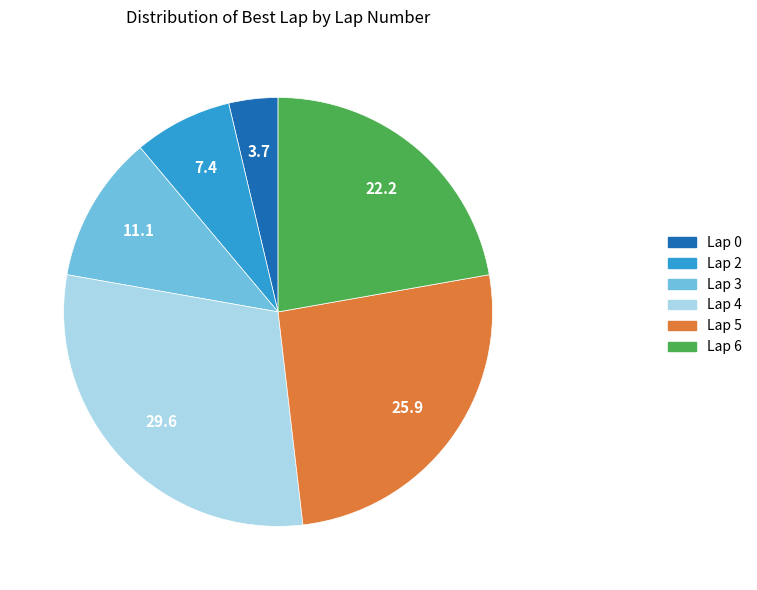

Do Lap 2 and Lap 4 together represent more than half of the pie?

No